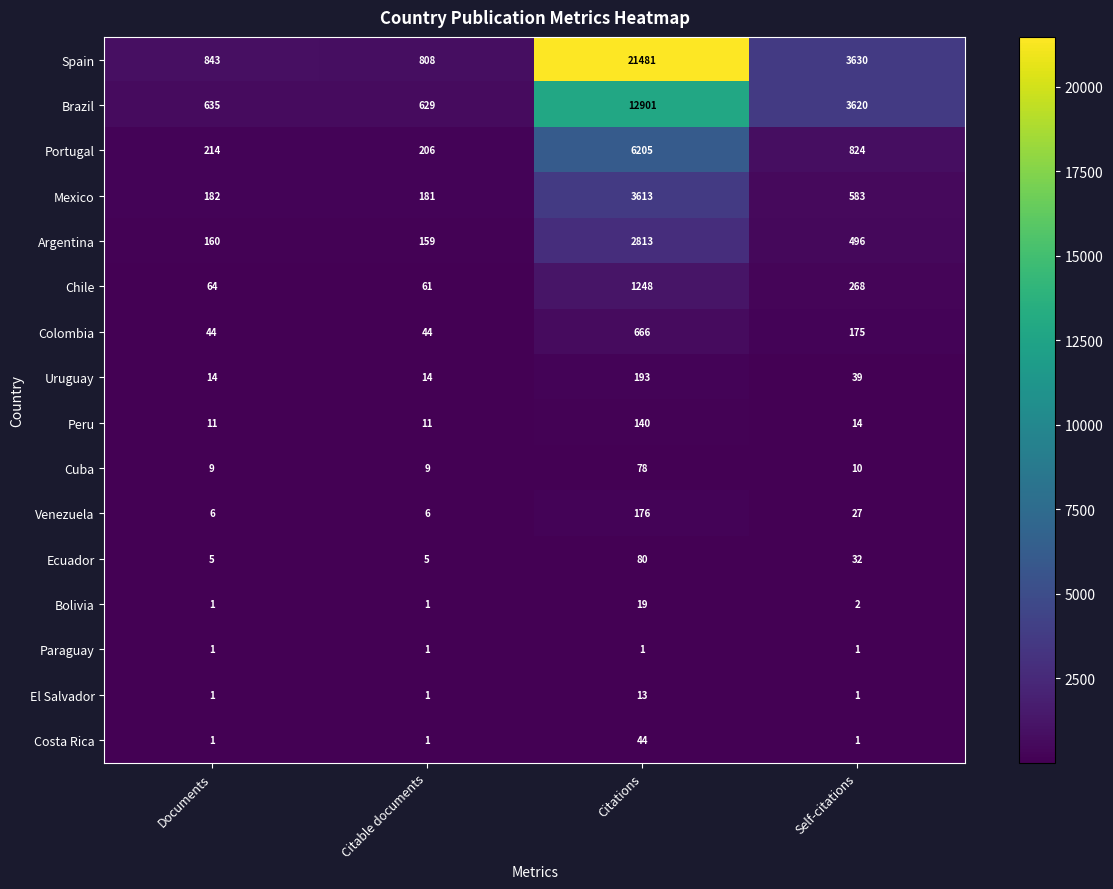

What is the difference between the maximum and minimum values in the Ecuador series?

75